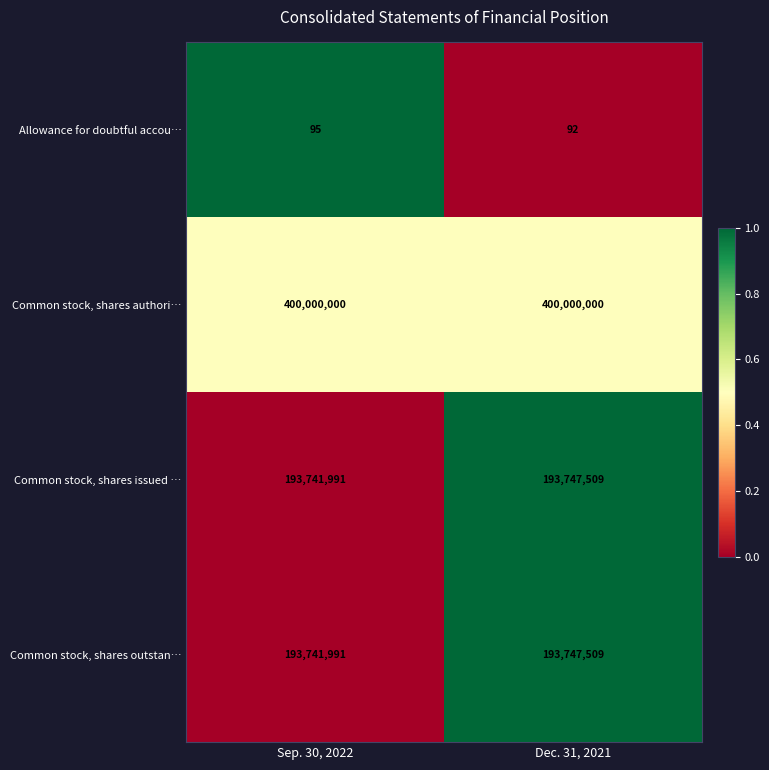

What is the difference between the Common stock, shares outstan… values at Dec. 31, 2021 and Sep. 30, 2022?

5518